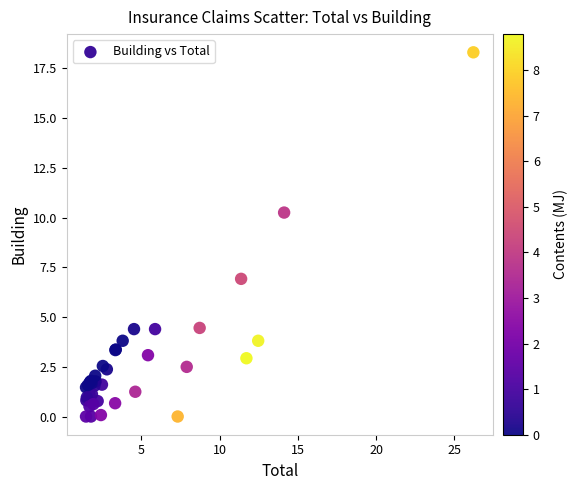

What Y value in the scatter plot is closest to 9?

10.2